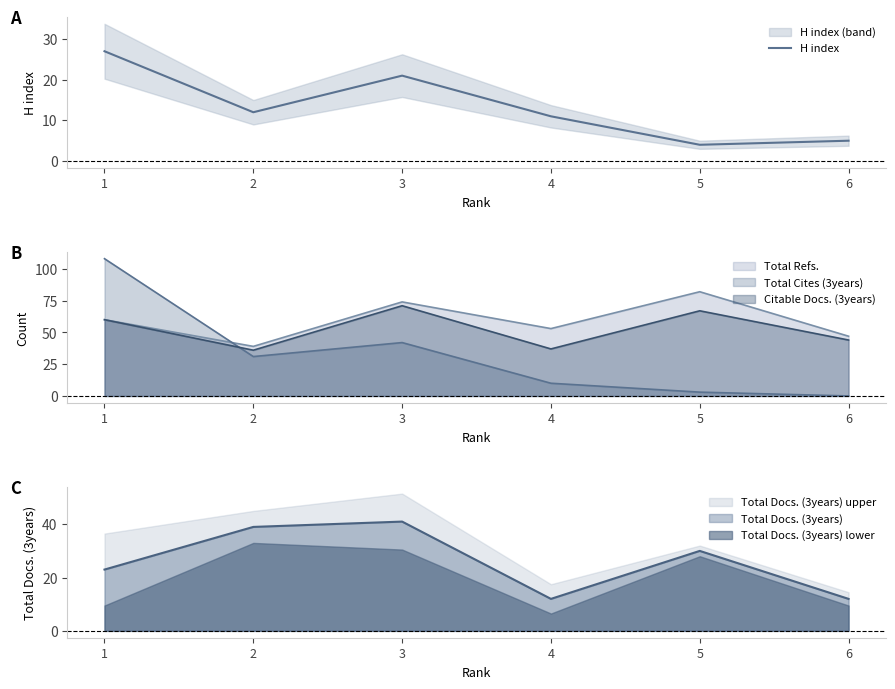

How many interior local peaks (higher than both neighbors) does the data have?

1